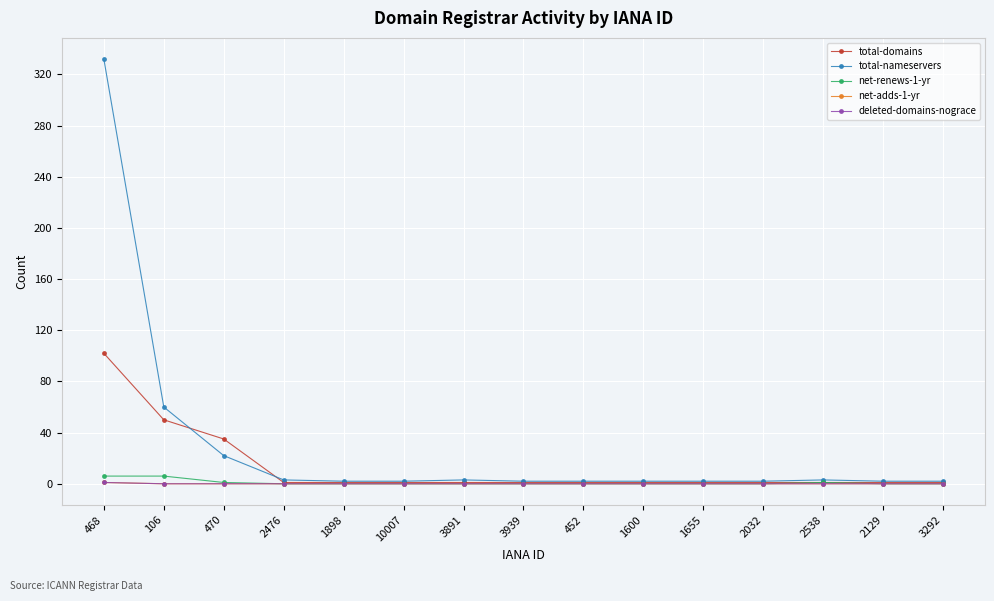

Is this an area chart (filled region under the line)?

No